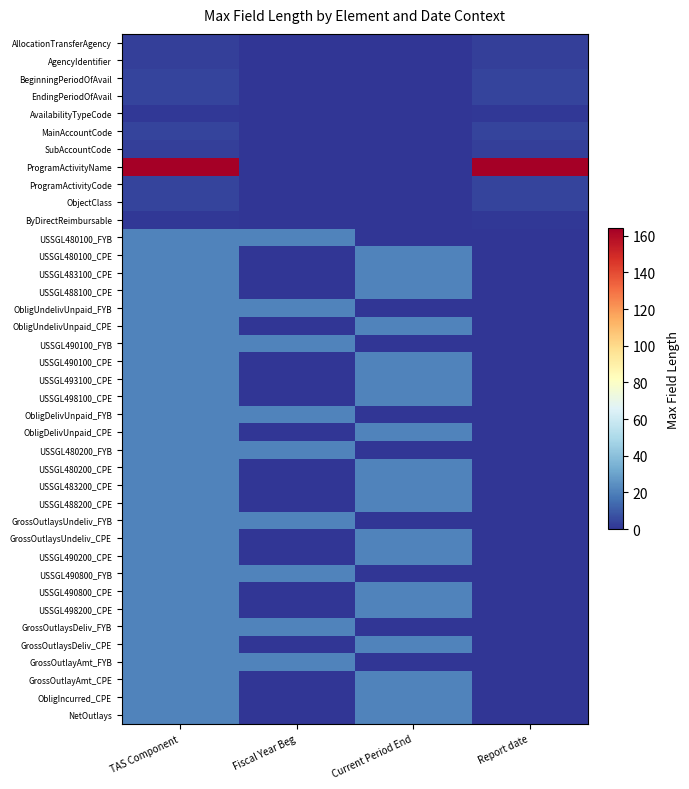

Reading right to left, list all the values displayed in this chart.

AllocationTransferAgency: Report date=3	Current Period End=0	Fiscal Year Beg=0	TAS Component=3
AgencyIdentifier: Report date=3	Current Period End=0	Fiscal Year Beg=0	TAS Component=3
BeginningPeriodOfAvail: Report date=4	Current Period End=0	Fiscal Year Beg=0	TAS Component=4
EndingPeriodOfAvail: Report date=4	Current Period End=0	Fiscal Year Beg=0	TAS Component=4
AvailabilityTypeCode: Report date=1	Current Period End=0	Fiscal Year Beg=0	TAS Component=1
MainAccountCode: Report date=4	Current Period End=0	Fiscal Year Beg=0	TAS Component=4
SubAccountCode: Report date=3	Current Period End=0	Fiscal Year Beg=0	TAS Component=3
ProgramActivityName: Report date=164	Current Period End=0	Fiscal Year Beg=0	TAS Component=164
ProgramActivityCode: Report date=4	Current Period End=0	Fiscal Year Beg=0	TAS Component=4
ObjectClass: Report date=4	Current Period End=0	Fiscal Year Beg=0	TAS Component=4
ByDirectReimbursable: Report date=1	Current Period End=0	Fiscal Year Beg=0	TAS Component=1
USSGL480100_FYB: Report date=0	Current Period End=0	Fiscal Year Beg=21	TAS Component=21
USSGL480100_CPE: Report date=0	Current Period End=21	Fiscal Year Beg=0	TAS Component=21
USSGL483100_CPE: Report date=0	Current Period End=21	Fiscal Year Beg=0	TAS Component=21
USSGL488100_CPE: Report date=0	Current Period End=21	Fiscal Year Beg=0	TAS Component=21
ObligUndelivUnpaid_FYB: Report date=0	Current Period End=0	Fiscal Year Beg=21	TAS Component=21
ObligUndelivUnpaid_CPE: Report date=0	Current Period End=21	Fiscal Year Beg=0	TAS Component=21
USSGL490100_FYB: Report date=0	Current Period End=0	Fiscal Year Beg=21	TAS Component=21
USSGL490100_CPE: Report date=0	Current Period End=21	Fiscal Year Beg=0	TAS Component=21
USSGL493100_CPE: Report date=0	Current Period End=21	Fiscal Year Beg=0	TAS Component=21
USSGL498100_CPE: Report date=0	Current Period End=21	Fiscal Year Beg=0	TAS Component=21
ObligDelivUnpaid_FYB: Report date=0	Current Period End=0	Fiscal Year Beg=21	TAS Component=21
ObligDelivUnpaid_CPE: Report date=0	Current Period End=21	Fiscal Year Beg=0	TAS Component=21
USSGL480200_FYB: Report date=0	Current Period End=0	Fiscal Year Beg=21	TAS Component=21
USSGL480200_CPE: Report date=0	Current Period End=21	Fiscal Year Beg=0	TAS Component=21
USSGL483200_CPE: Report date=0	Current Period End=21	Fiscal Year Beg=0	TAS Component=21
USSGL488200_CPE: Report date=0	Current Period End=21	Fiscal Year Beg=0	TAS Component=21
GrossOutlaysUndeliv_FYB: Report date=0	Current Period End=0	Fiscal Year Beg=21	TAS Component=21
GrossOutlaysUndeliv_CPE: Report date=0	Current Period End=21	Fiscal Year Beg=0	TAS Component=21
USSGL490200_CPE: Report date=0	Current Period End=21	Fiscal Year Beg=0	TAS Component=21
USSGL490800_FYB: Report date=0	Current Period End=0	Fiscal Year Beg=21	TAS Component=21
USSGL490800_CPE: Report date=0	Current Period End=21	Fiscal Year Beg=0	TAS Component=21
USSGL498200_CPE: Report date=0	Current Period End=21	Fiscal Year Beg=0	TAS Component=21
GrossOutlaysDeliv_FYB: Report date=0	Current Period End=0	Fiscal Year Beg=21	TAS Component=21
GrossOutlaysDeliv_CPE: Report date=0	Current Period End=21	Fiscal Year Beg=0	TAS Component=21
GrossOutlayAmt_FYB: Report date=0	Current Period End=0	Fiscal Year Beg=21	TAS Component=21
GrossOutlayAmt_CPE: Report date=0	Current Period End=21	Fiscal Year Beg=0	TAS Component=21
ObligIncurred_CPE: Report date=0	Current Period End=21	Fiscal Year Beg=0	TAS Component=21
NetOutlays: Report date=0	Current Period End=21	Fiscal Year Beg=0	TAS Component=21